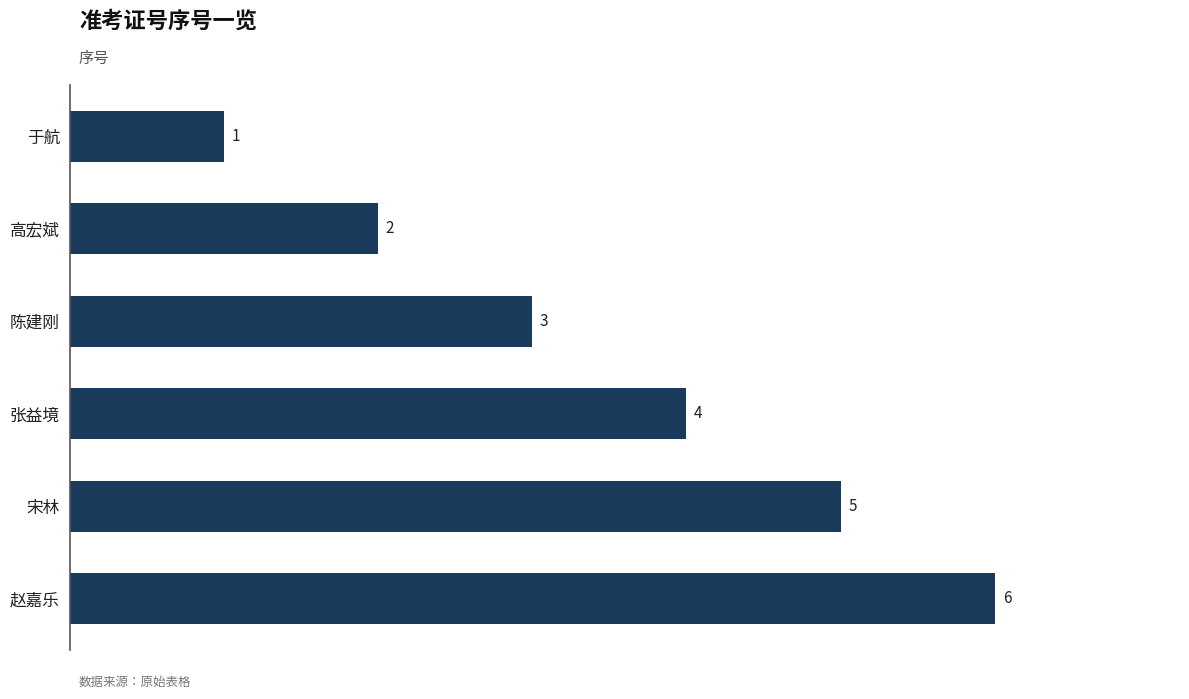

Where is the data nearest to the value 3?

陈建刚